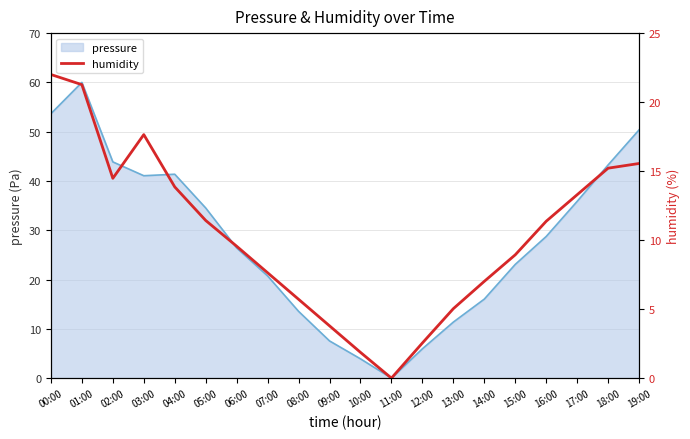

What position from the right is 02:00?

18